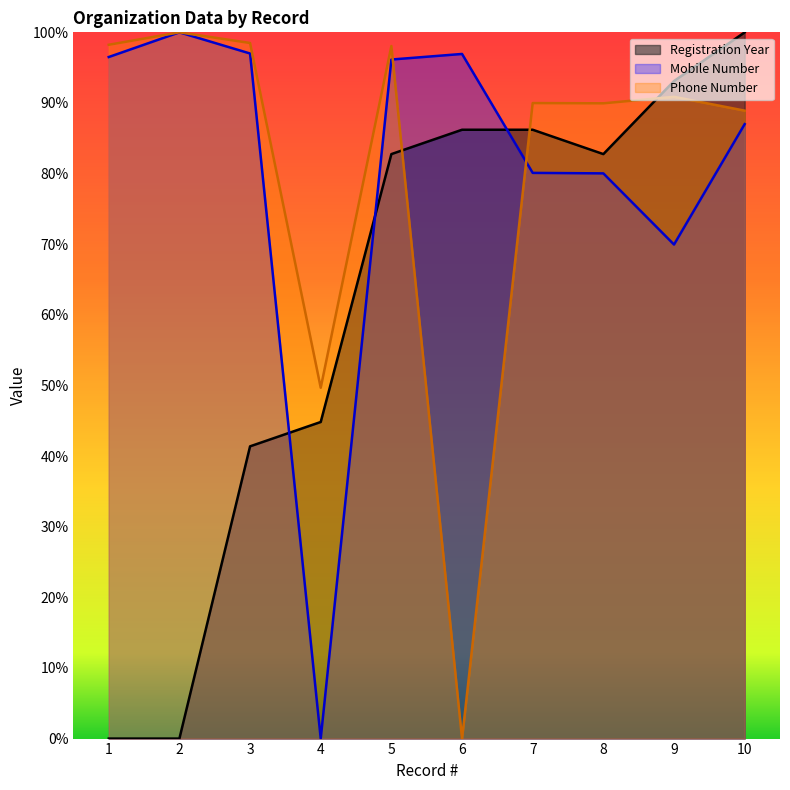

Is it true that Mobile Number equals 167.0 at 6?

False